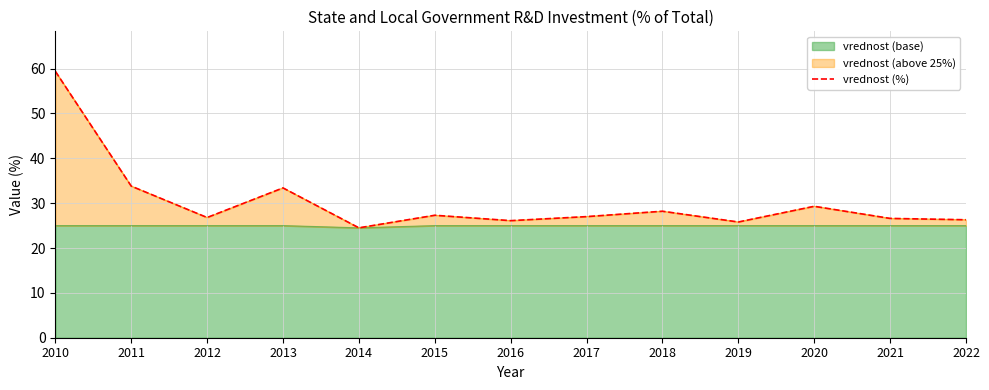

Reading left to right, what are all the values shown in this chart?

2010=59.4	2011=33.8	2012=26.8	2013=33.4	2014=24.5	2015=27.3	2016=26.1	2017=27.0	2018=28.2	2019=25.8	2020=29.3	2021=26.6	2022=26.3